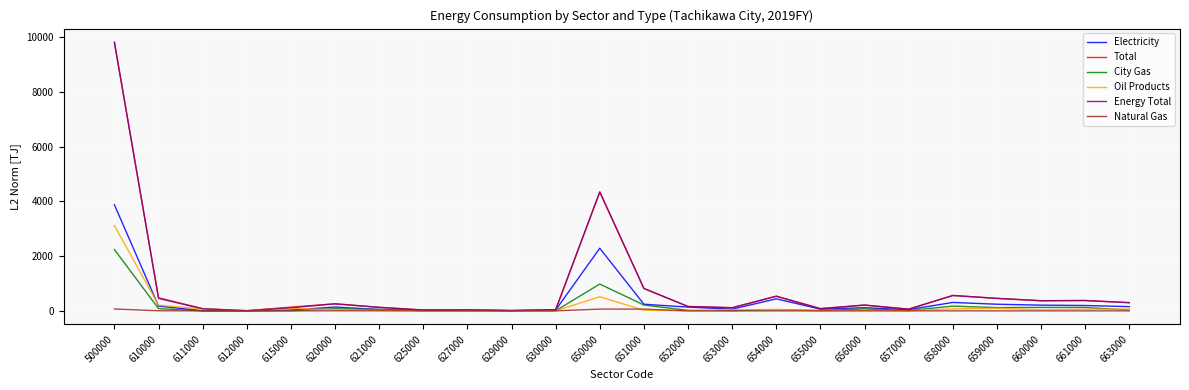

In Electricity, how many points are lower than both neighbors (excluding endpoints)?

6